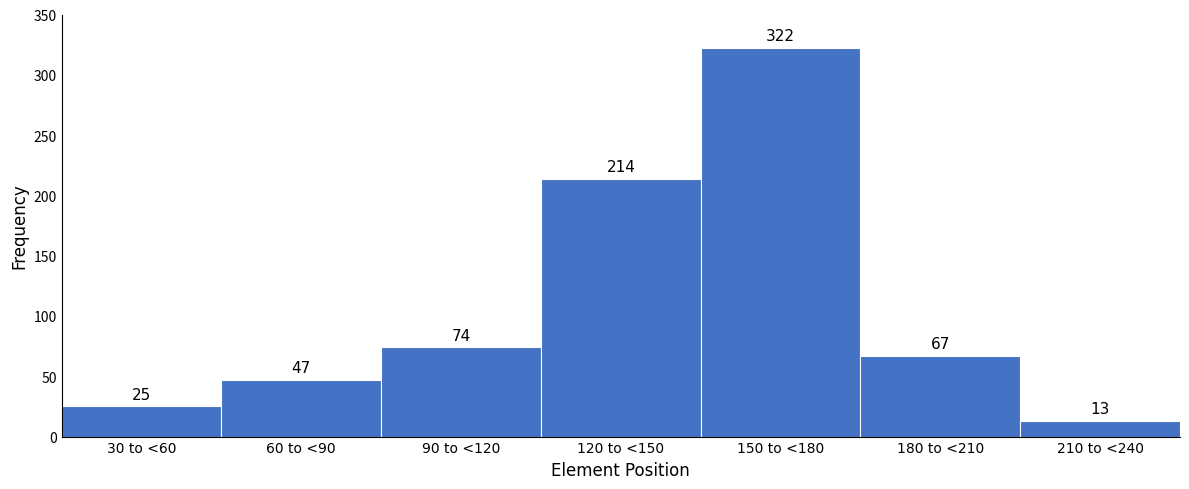

Reading left to right, what are all the values shown in this chart?

30 to <60=25	60 to <90=47	90 to <120=74	120 to <150=214	150 to <180=322	180 to <210=67	210 to <240=13